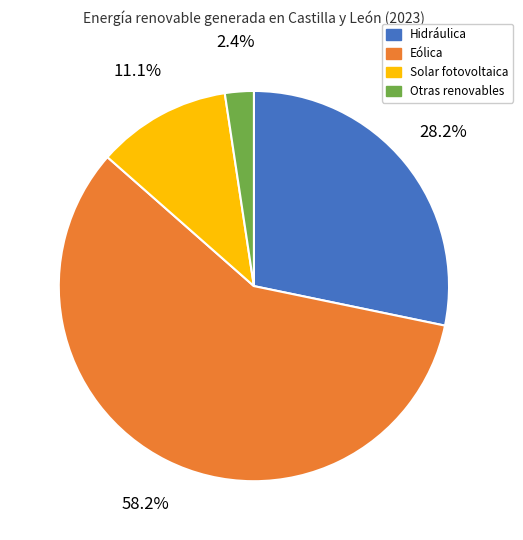

What percentage is the Hidráulica slice, to the nearest percent?

28%